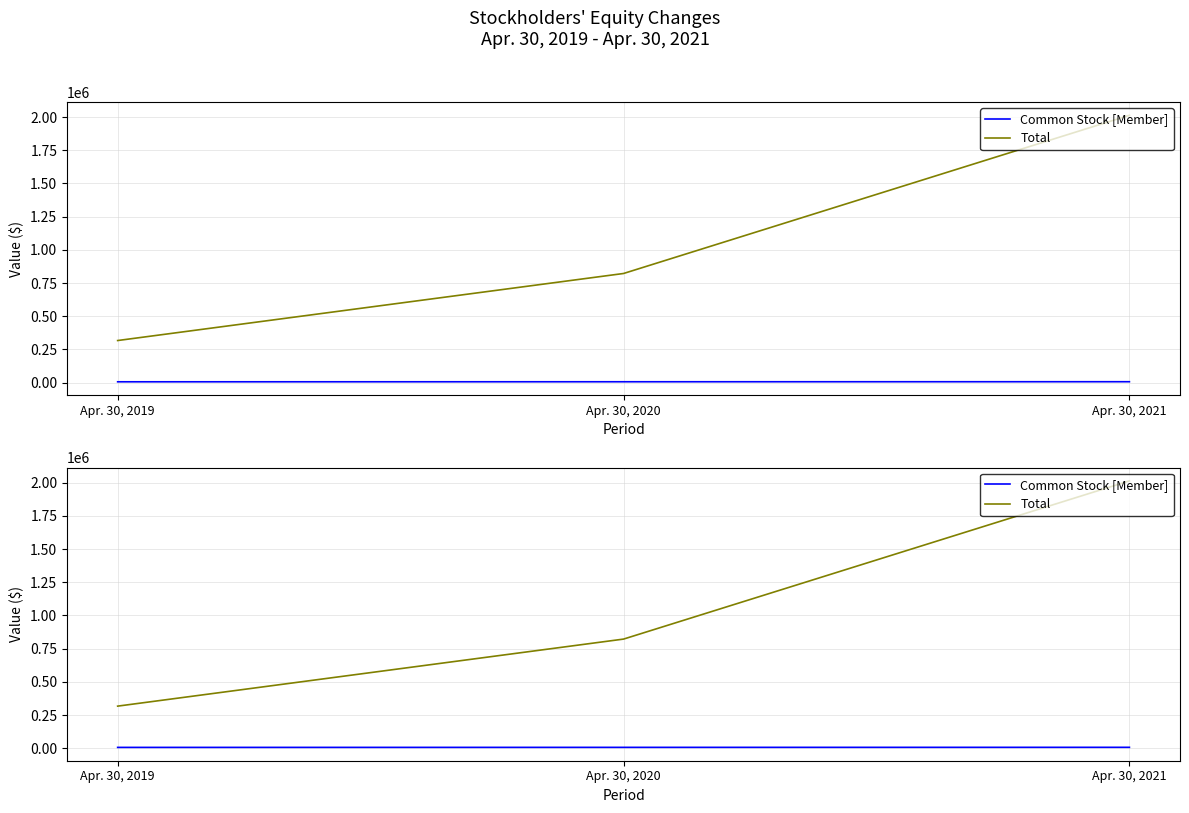

What is the value of the Total point at the 1st from the left?

316915